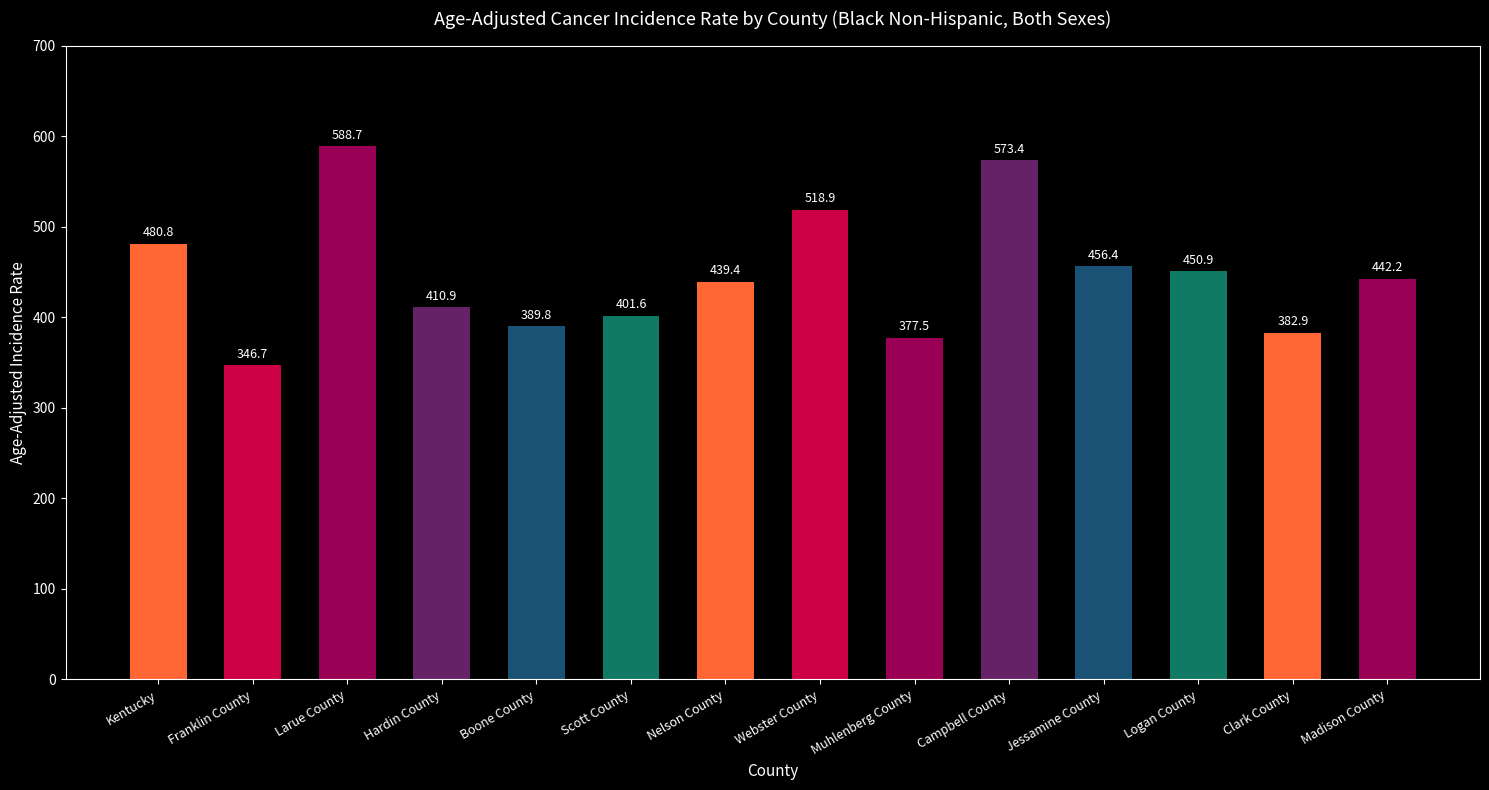

What is the difference between the values at Hardin County and Franklin County?

64.2